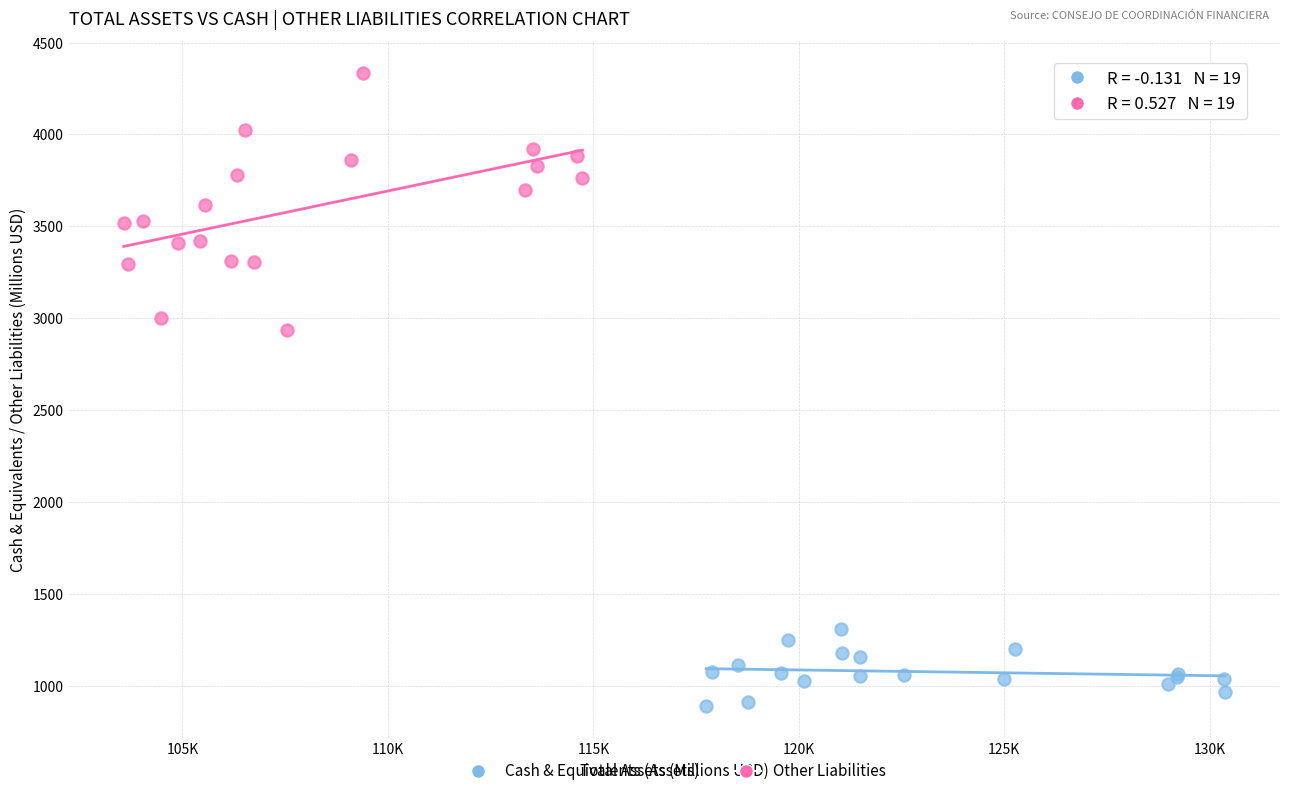

What are all the series names shown in the legend?

Cash & Equivalents (Assets), Other Liabilities